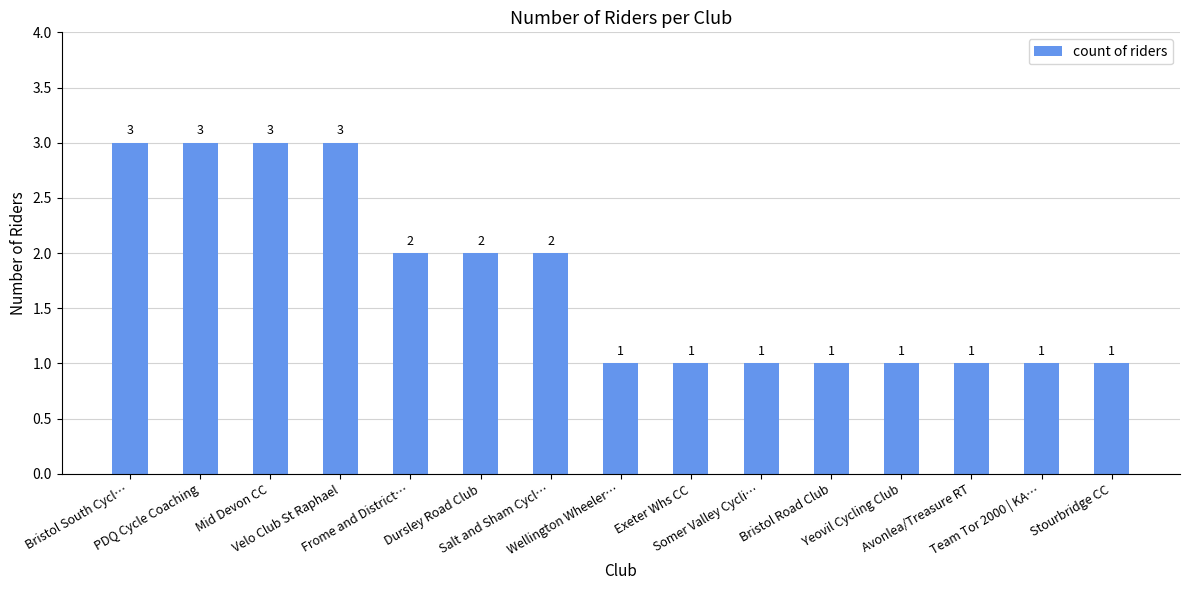

What is the value of the 10th bar from the left?

1